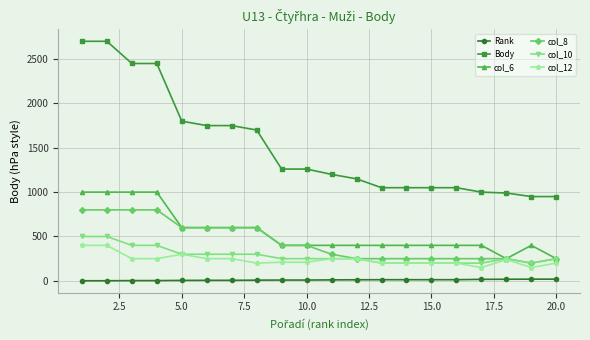

At how many categories does at least one series exceed 637?

20